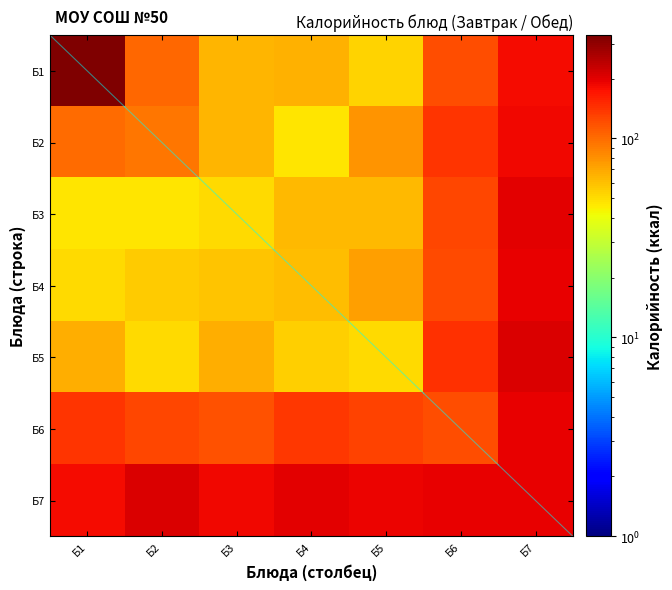

What is the total value across all series at Б7?

1355.1